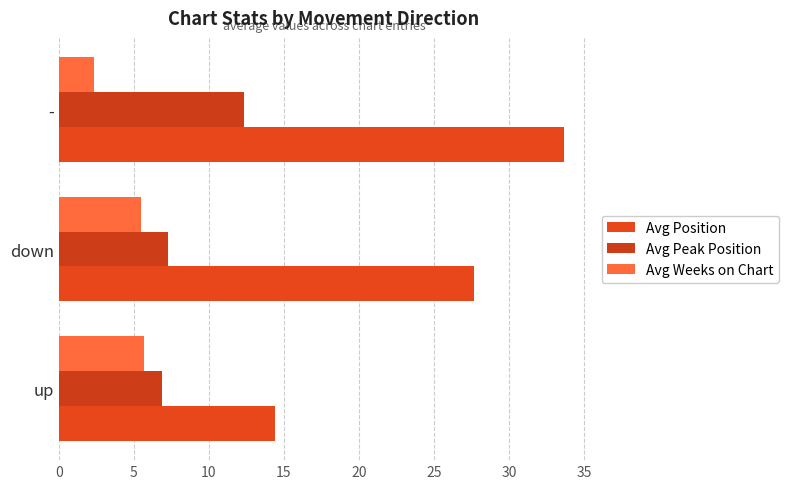

Which category has the highest value in the Avg Position series?

-